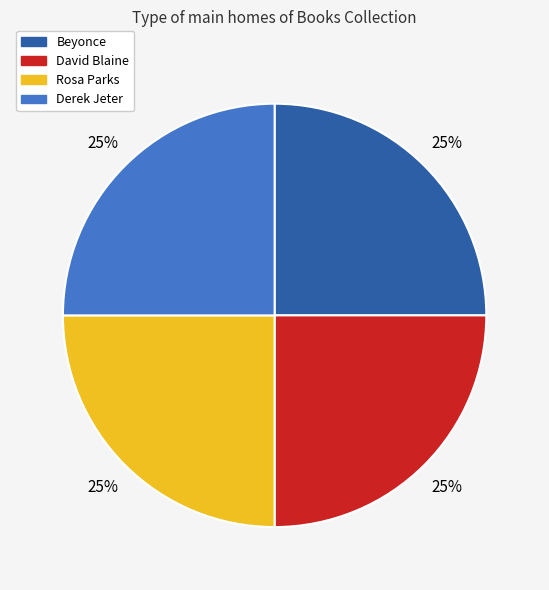

Is Rosa Parks the majority of the pie?

No